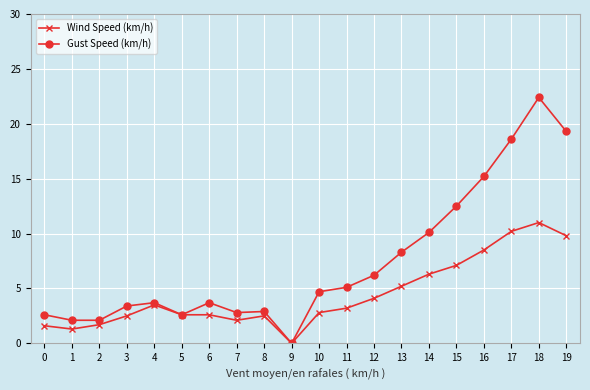

What is the total value across all series at 2?

3.8